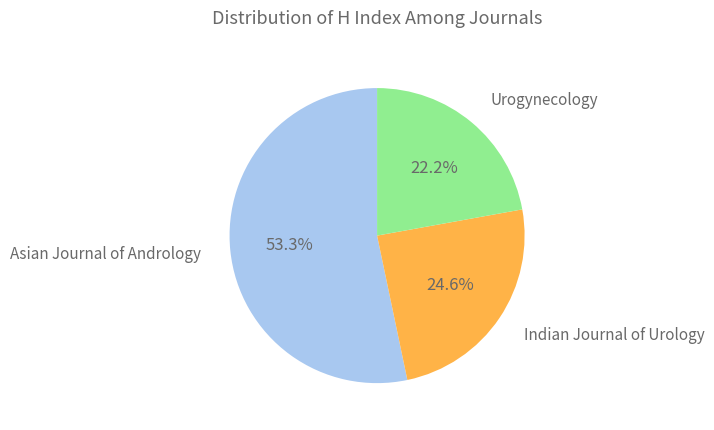

To the nearest percent, what is the difference between the Asian Journal of Andrology and Urogynecology slice percentages?

31%